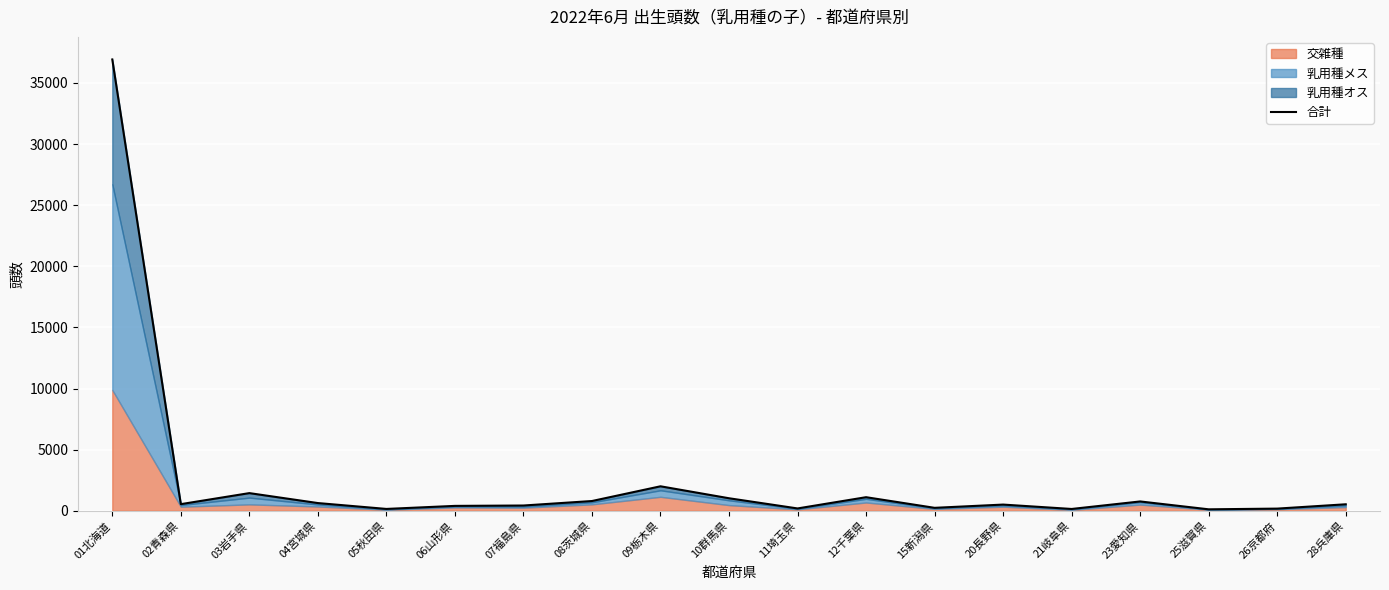

What is the sum of all values?

48063